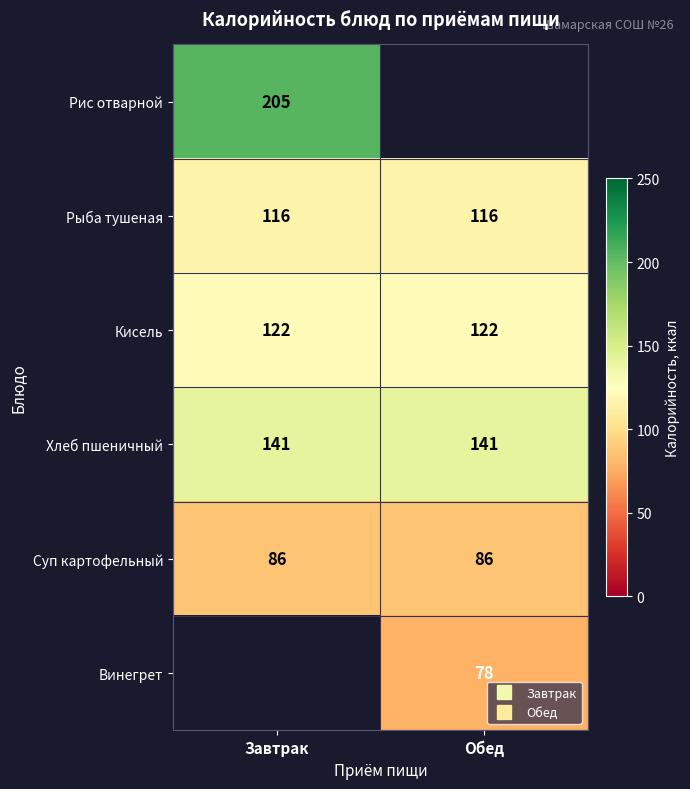

Which series changed the most between Завтрак and Обед?

Рыба тушеная